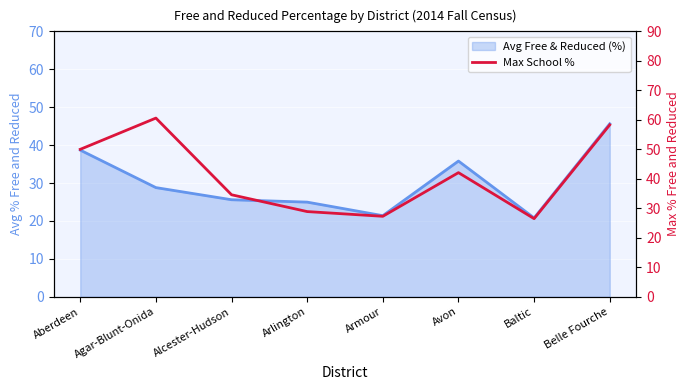

At which label is the value closest to 43?

Avon